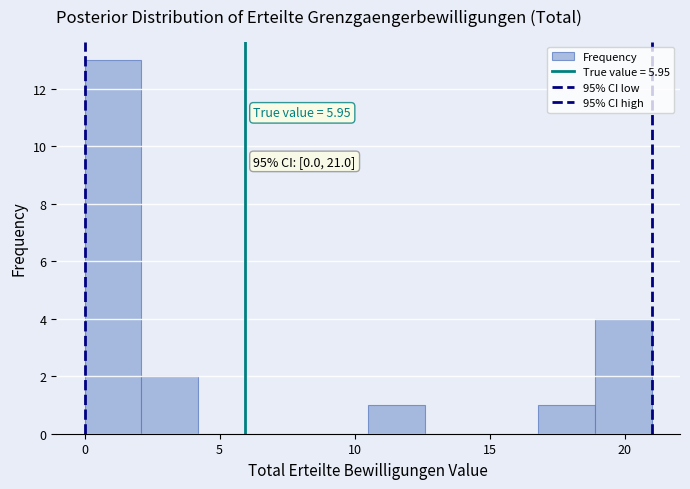

Over which range of the x-axis is the bar tallest?

0.0 to 2.1